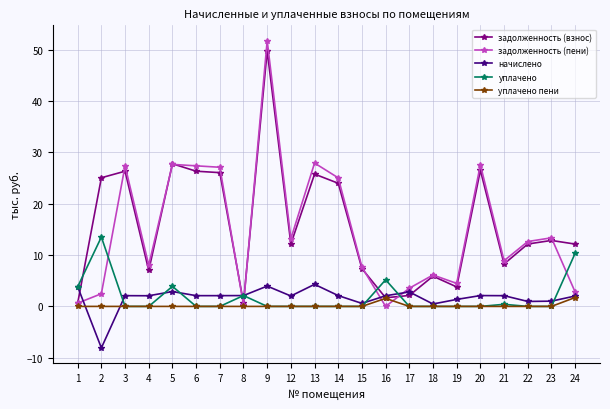

Which category has the highest value in the задолженность (взнос) series?

9